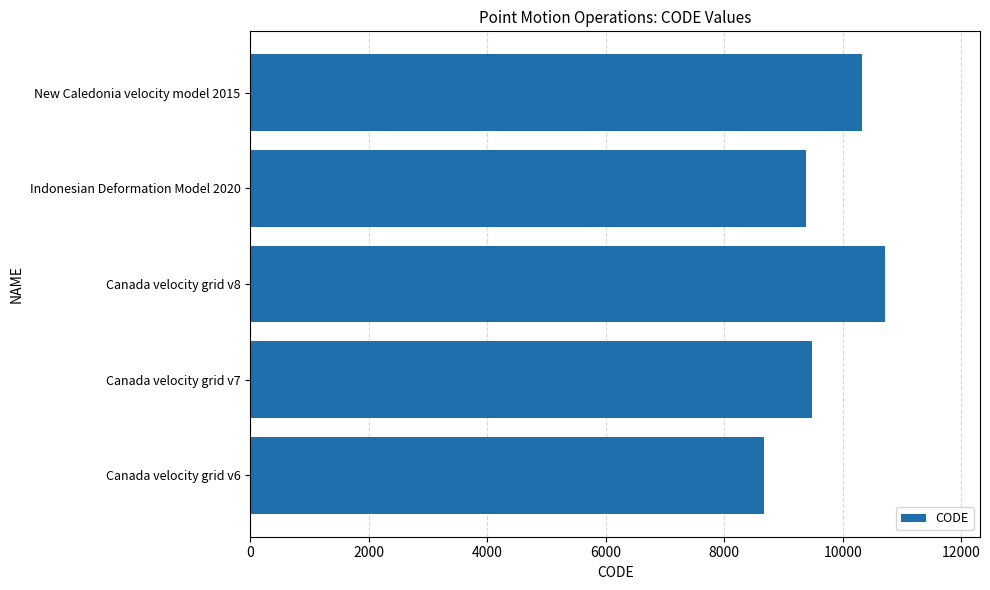

What is the difference between the second highest and second lowest values?

948